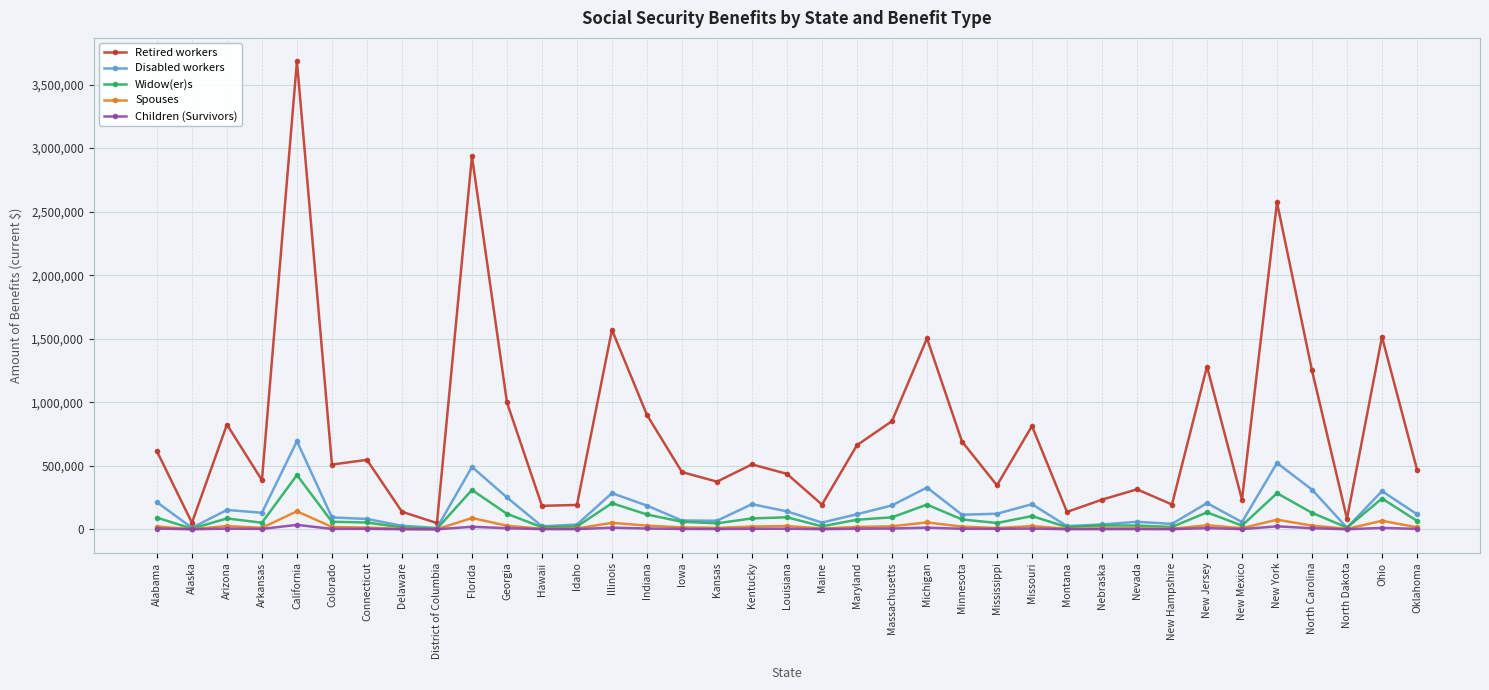

True or false: Children (Survivors) and Retired workers intersect in this chart.

False